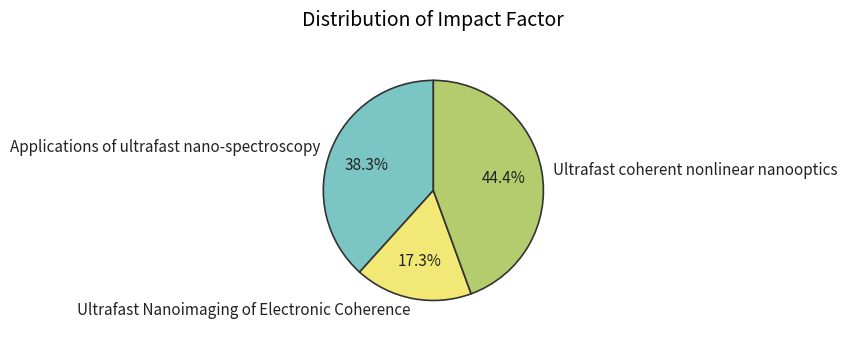

Does Ultrafast coherent nonlinear nanooptics account for over 50% of the chart?

No